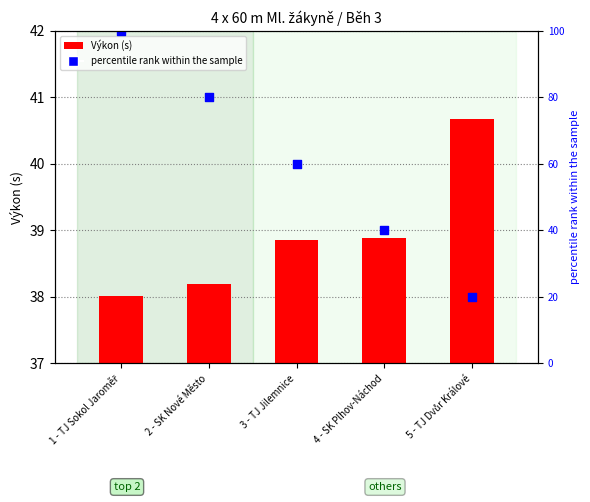

At which category is the sum across all series the highest?

1 - TJ Sokol Jaroměř